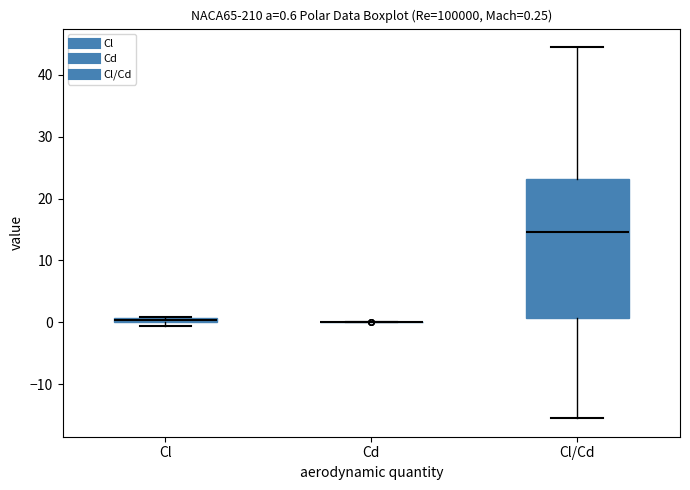

Comparing the boxes themselves (not the whiskers), which one is the tallest?

Cl/Cd